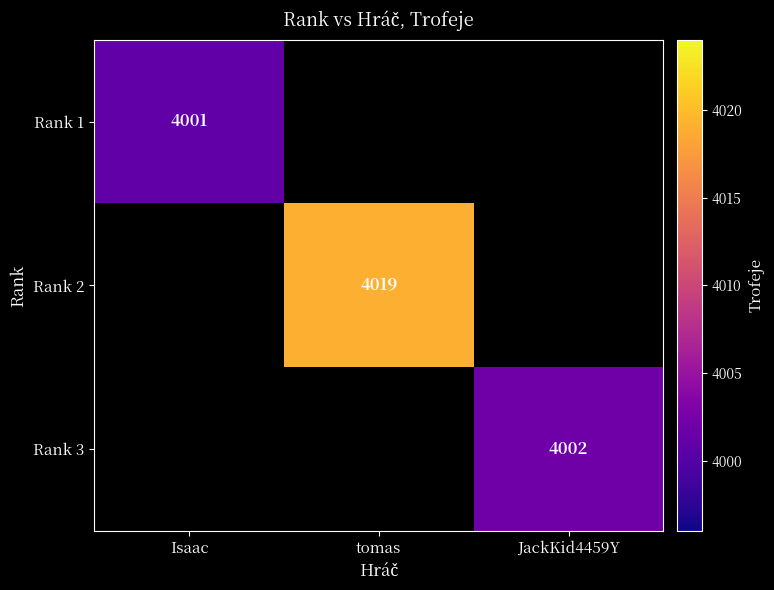

True or false: Rank 1 has a value of 5565 at Isaac.

False